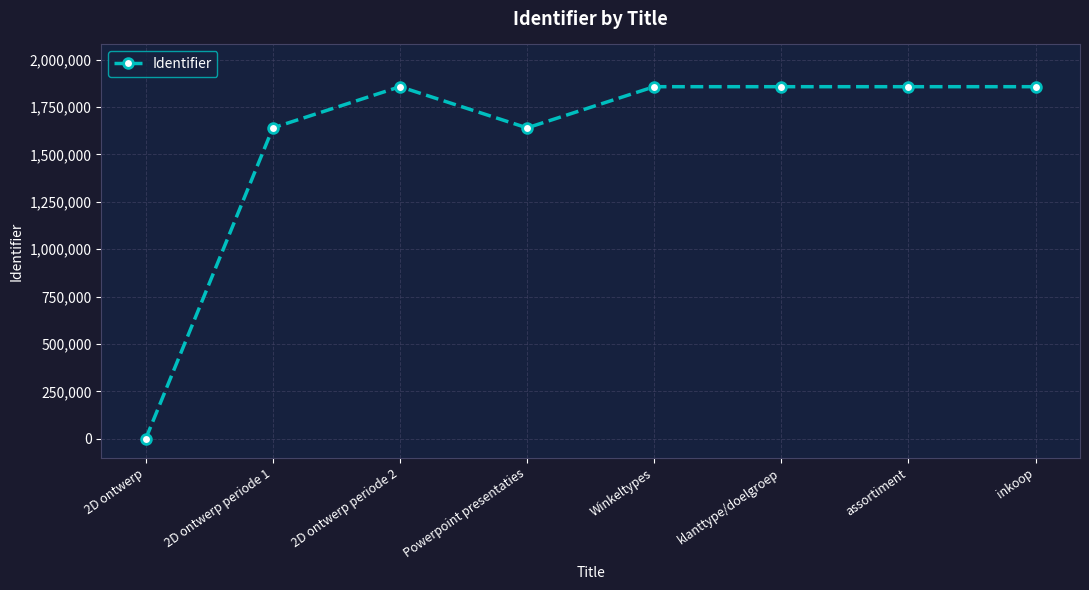

Which label corresponds to the smallest value in the chart?

2D ontwerp